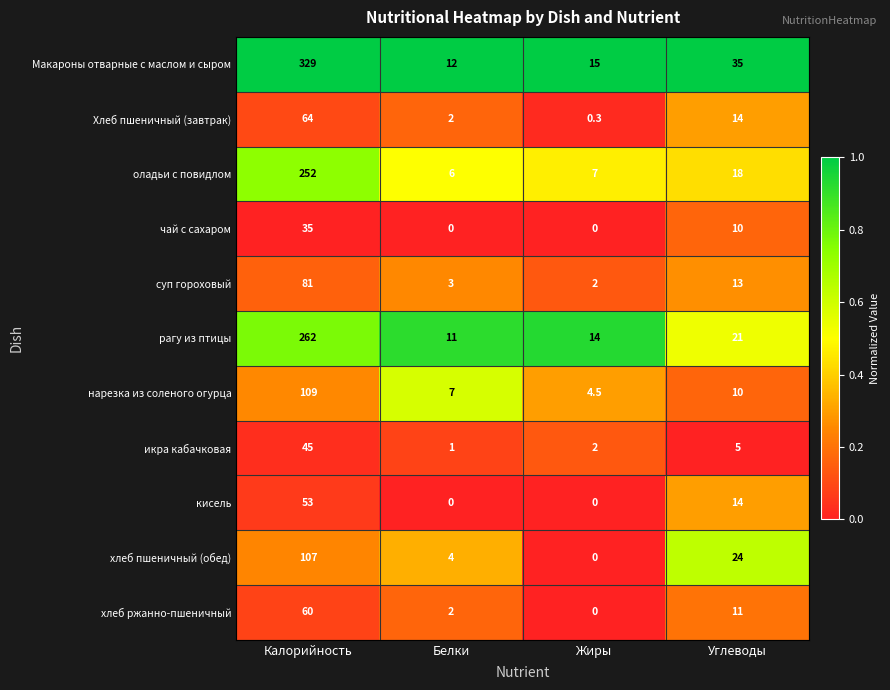

What is the total value across all series at Жиры?

44.8